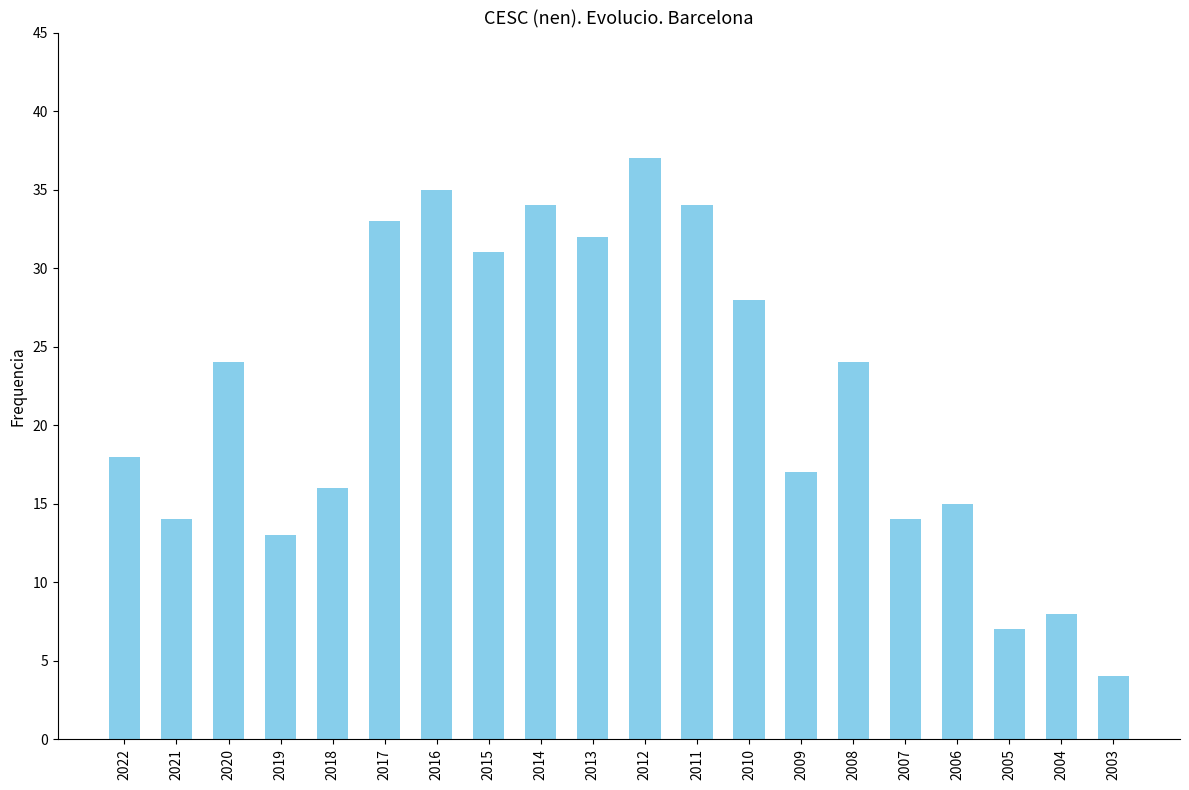

Where is the data nearest to the value 20?

2022